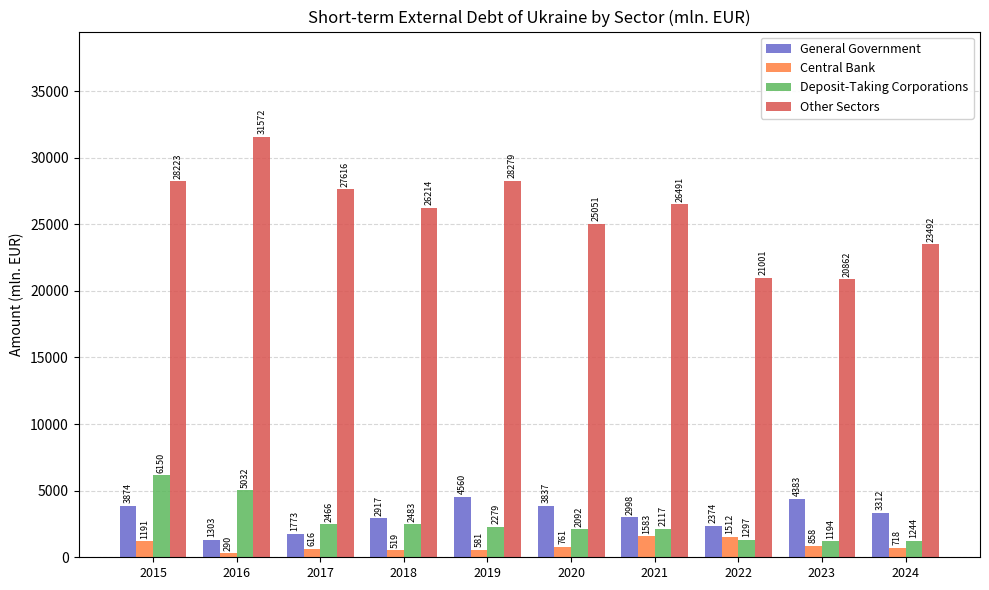

What are all the series names shown in the legend?

General Government, Central Bank, Deposit-Taking Corporations, Other Sectors